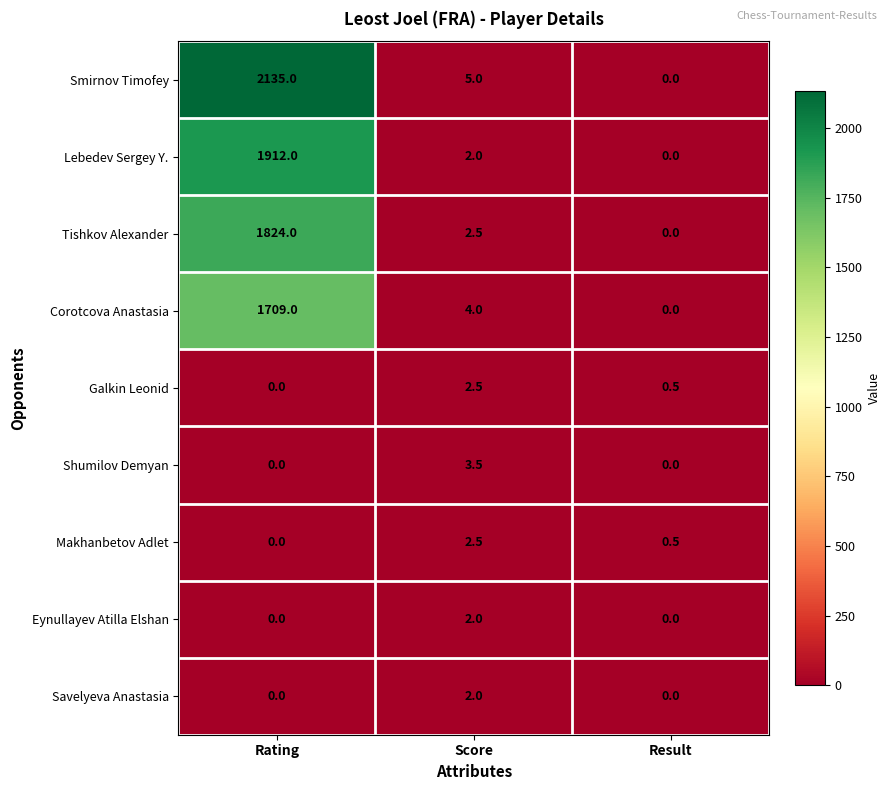

How many series are shown in this chart?

9